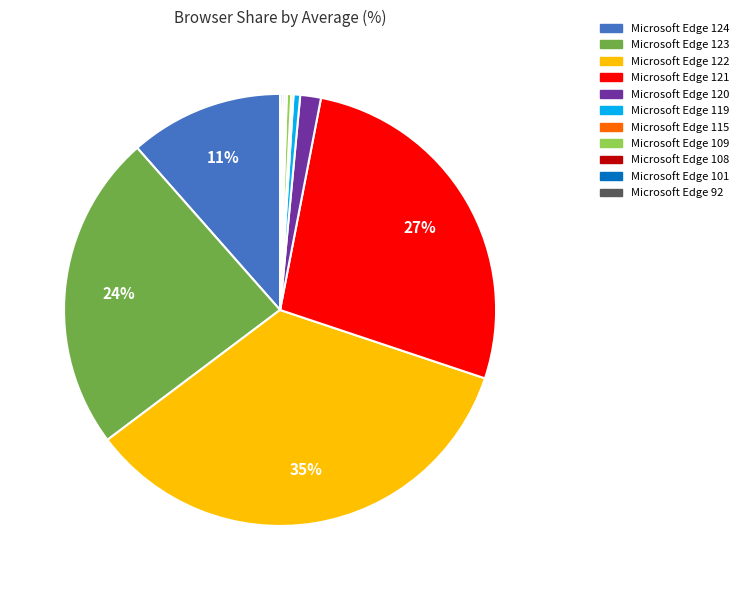

To the nearest percent, what is the average slice percentage?

9%